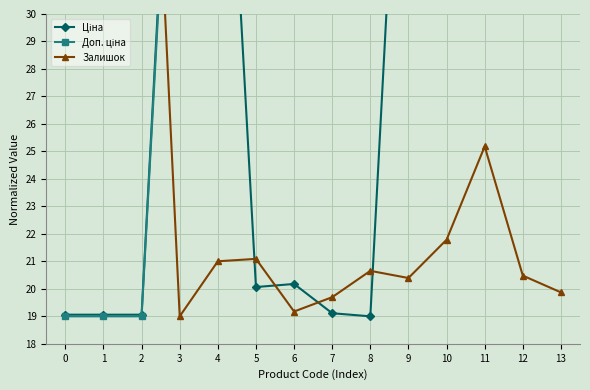

True or false: Доп. ціна and Ціна cross at least once.

True